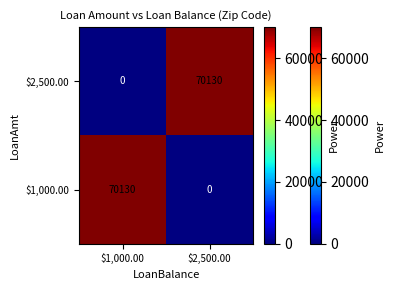

At which label is $2,500.00 closest to 35065?

$1,000.00